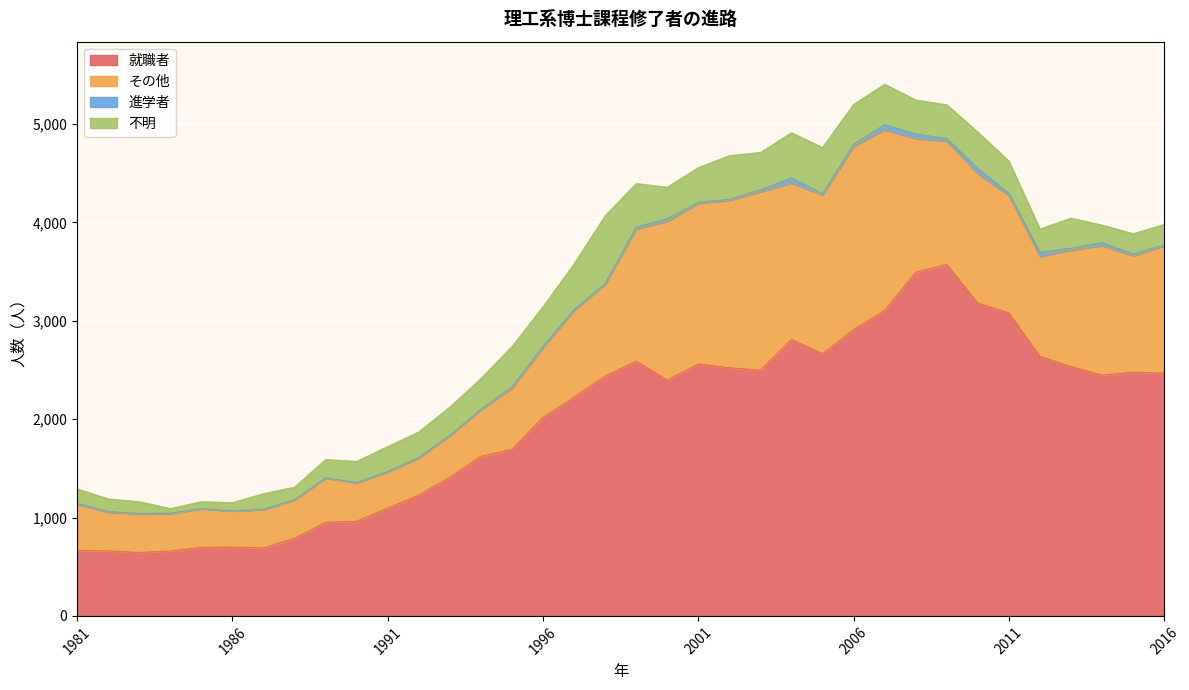

Reading left to right, what are all the values shown in this chart?

就職者: 665	661	645	660	698	700	692	790	952	962	1097	1228	1411	1623	1693	2018	2225	2440	2591	2398	2562	2523	2499	2811	2666	2911	3107	3494	3575	3180	3080	2640	2535	2449	2477	2470
その他: 472	394	391	380	392	367	389	389	450	390	369	377	422	474	623	710	880	932	1343	1614	1633	1703	1813	1592	1612	1864	1836	1360	1251	1317	1193	1016	1185	1316	1185	1293
進学者: 7	6	6	5	1	1	3	2	1	4	2	7	2	5	15	14	10	6	20	26	11	10	20	51	16	21	52	46	28	52	24	42	18	29	19	8
不明: 148	129	119	47	71	84	159	129	187	215	254	259	289	311	408	401	464	690	442	321	352	444	380	459	468	405	411	346	343	370	328	235	307	180	205	209